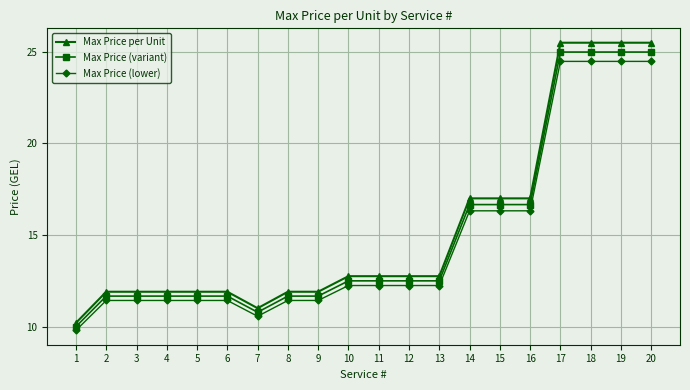

What is the sum of the Max Price (variant) values at 6 and 7?

22.4